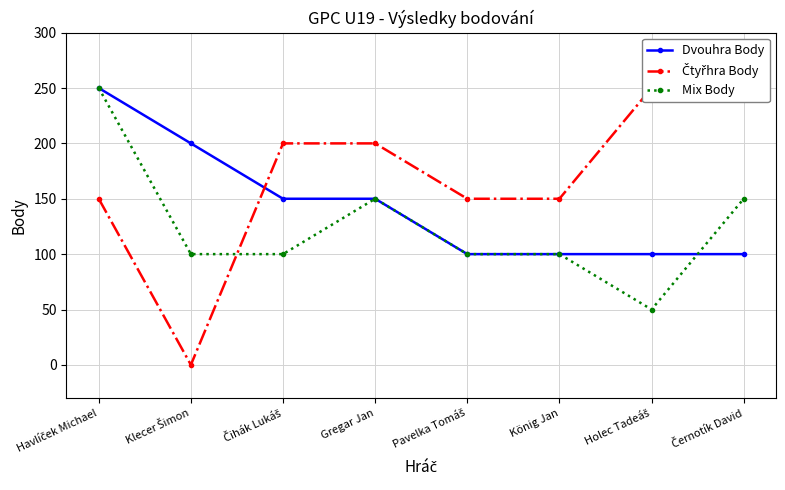

How many intersections are there between Dvouhra Body and Čtyřhra Body?

1